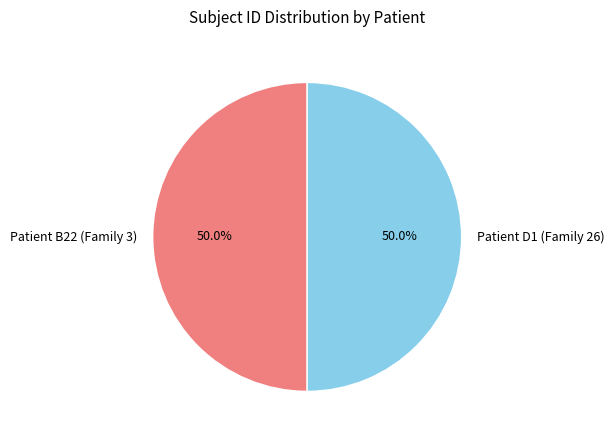

Count the number of slices in the pie.

2